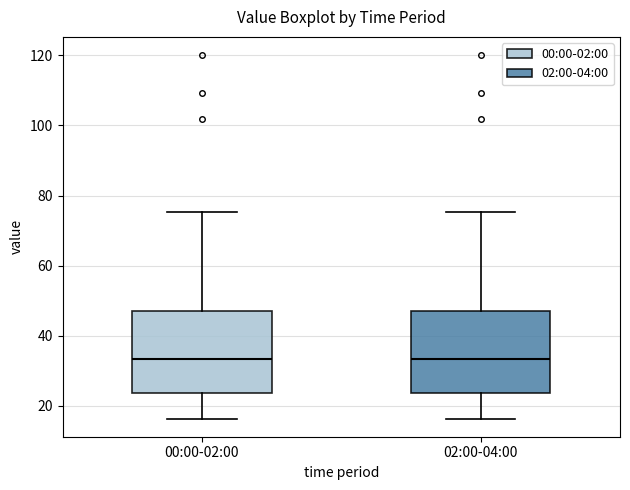

Reading left to right, read every box against the y-axis: the position of its median line, the range the box covers, and the ends of its whiskers. The values are not printed on the chart, so give them approximately, as read against the axis.

00:00-02:00: median 34, box 24 to 48, whiskers 16 to 76
02:00-04:00: median 34, box 24 to 48, whiskers 16 to 76